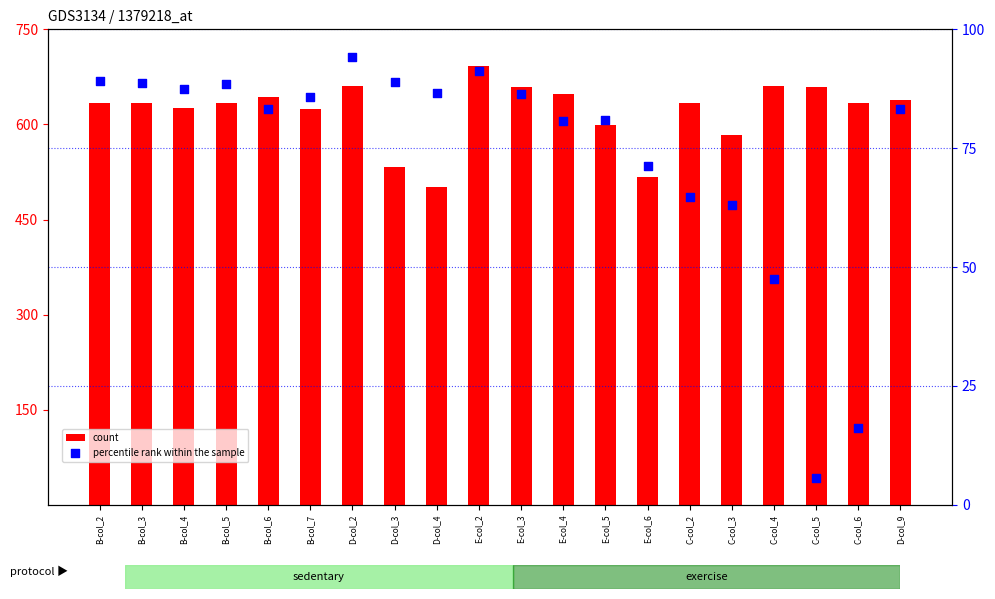

What are all the series names shown in the legend?

count, percentile rank within the sample